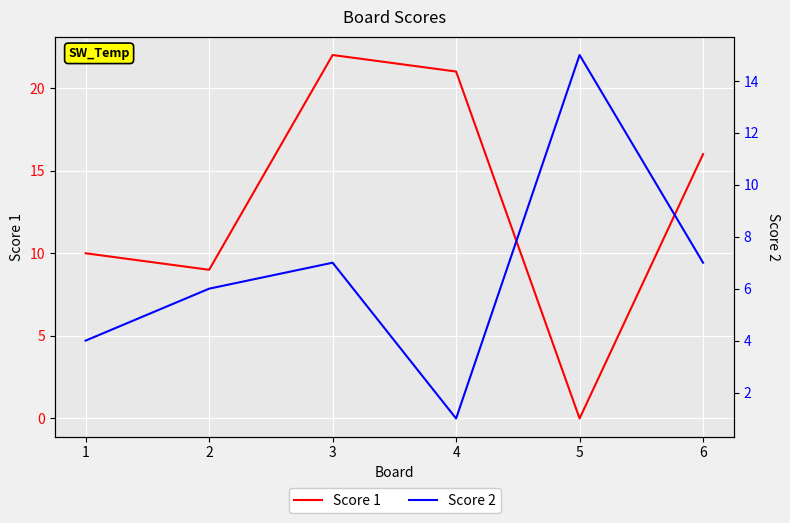

At which label is Score 1 closest to 11?

1